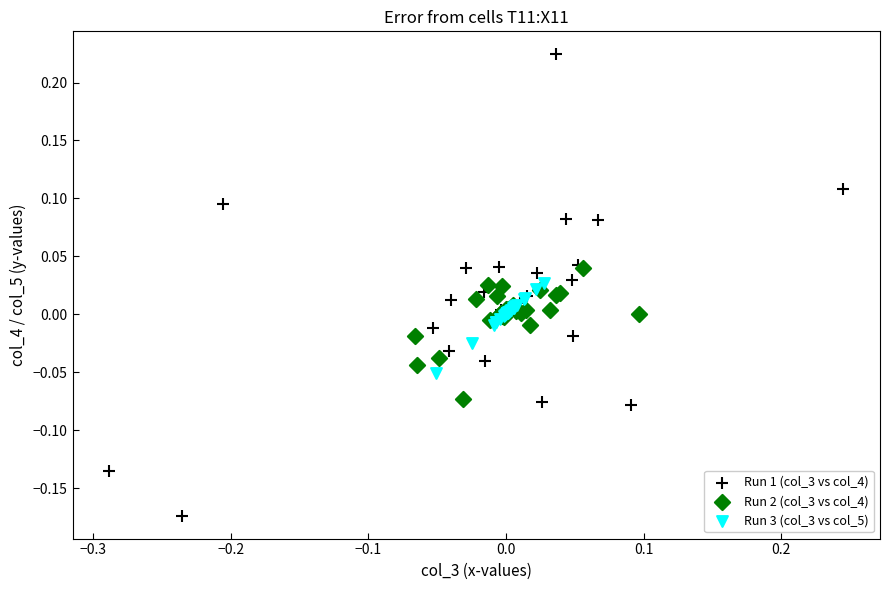

What are all the series names shown in the legend?

Run 1 (col_3 vs col_4), Run 2 (col_3 vs col_4), Run 3 (col_3 vs col_5)